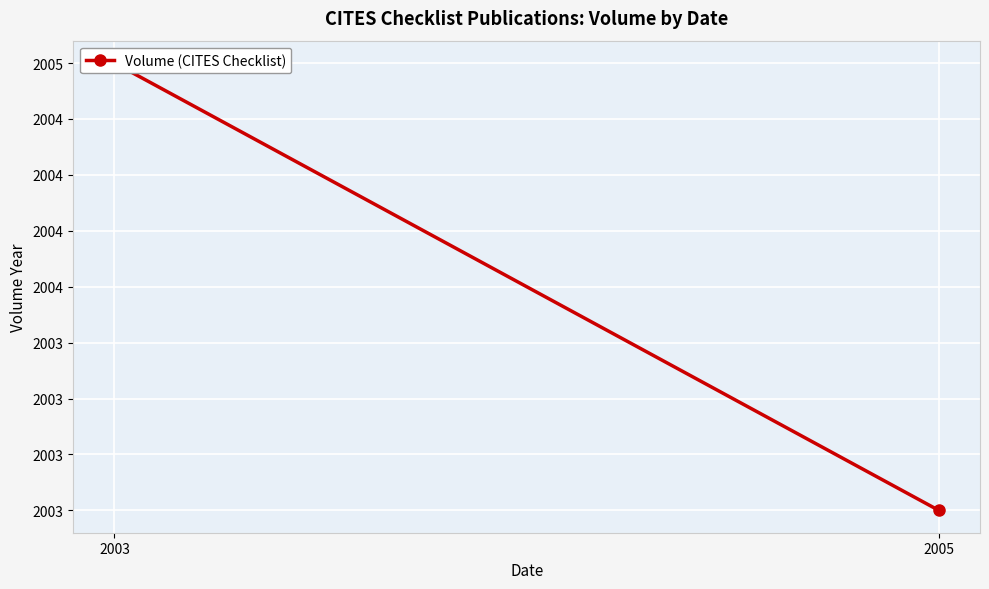

Which label corresponds to the largest value in the chart?

2003